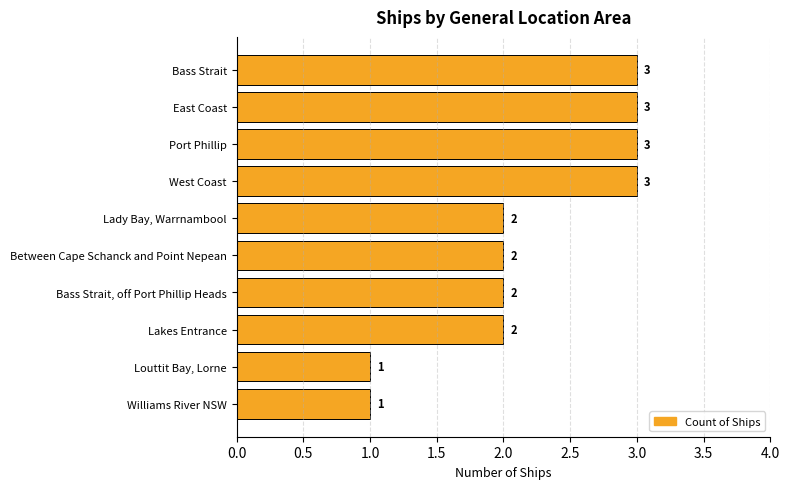

Count the number of categories in the chart.

10